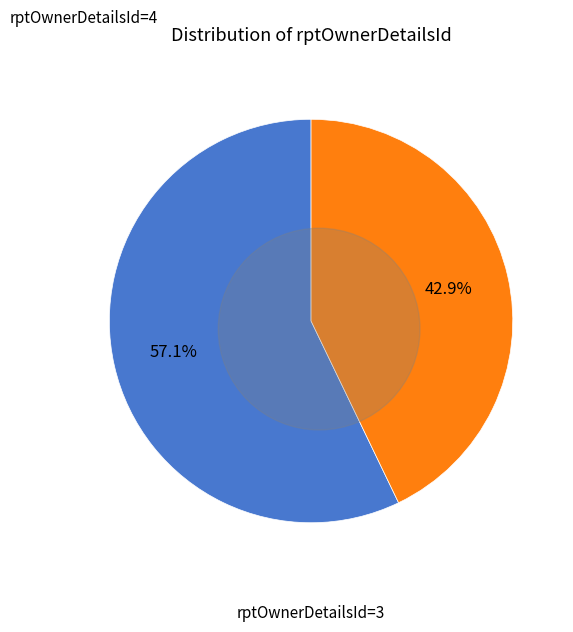

Between rptOwnerDetailsId=4 and rptOwnerDetailsId=3, which is larger?

rptOwnerDetailsId=4